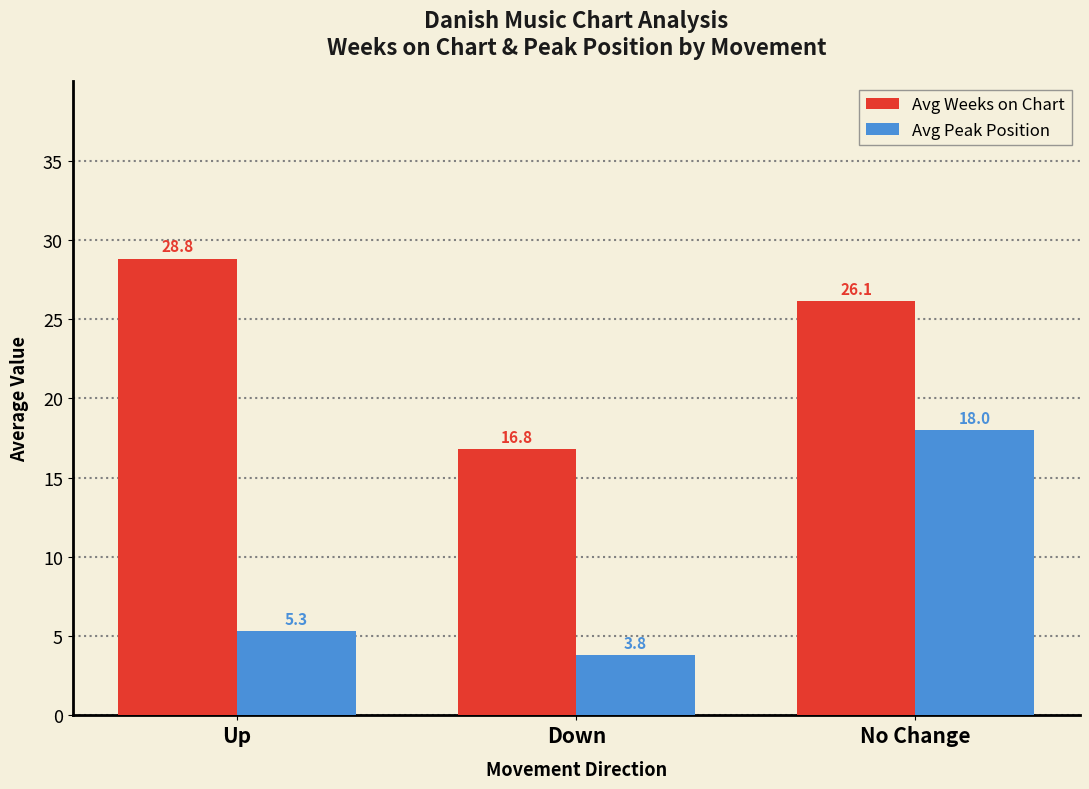

How many bars are there in total?

6